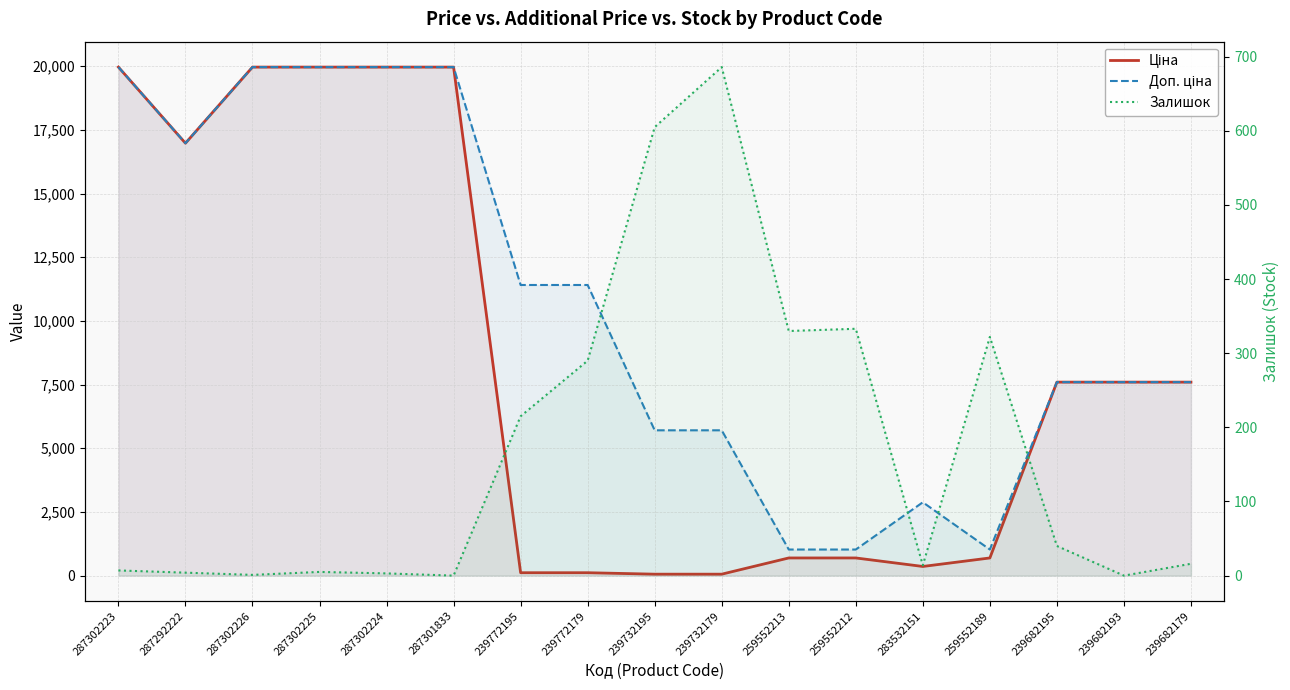

What is the difference between the maximum and second lowest values in the Доп. ціна series?

18939.5